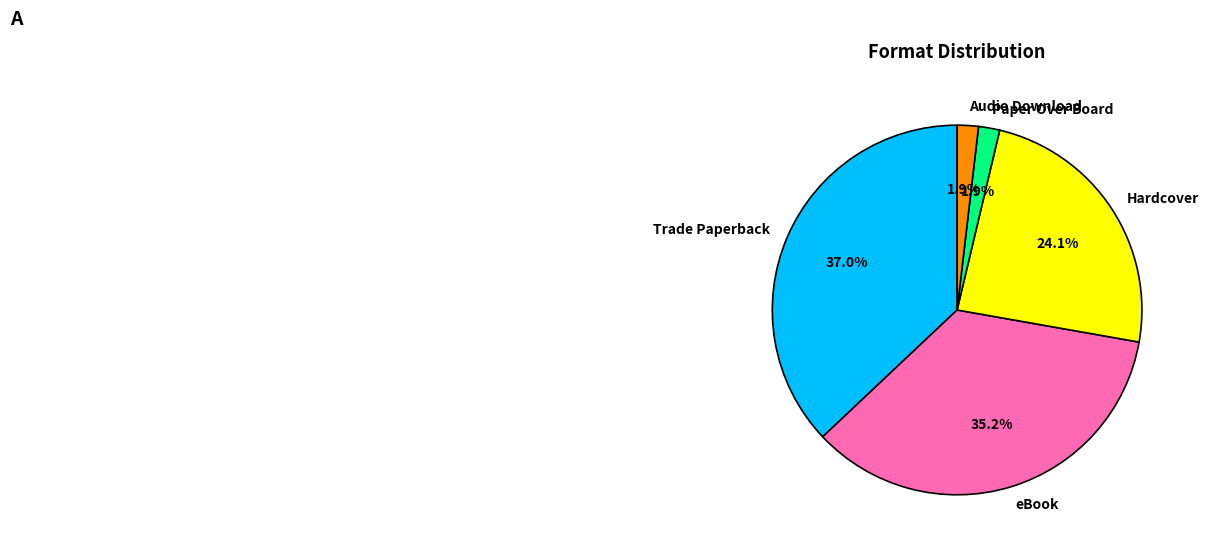

Which category has the biggest portion of the pie?

Trade Paperback